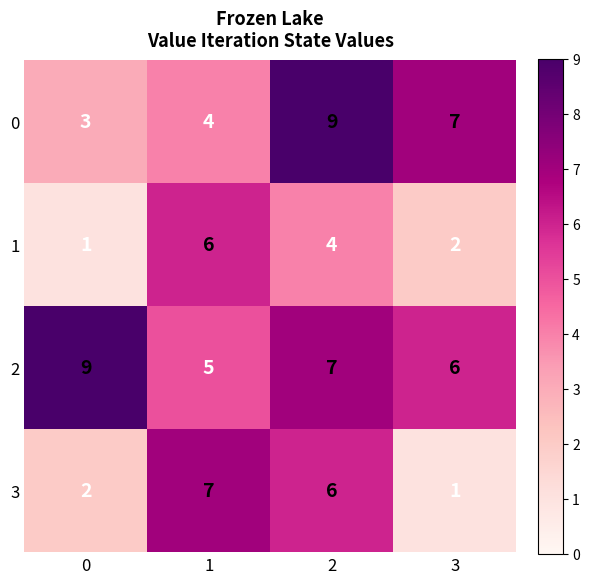

What is the spread (max minus min) of values at 0?

8